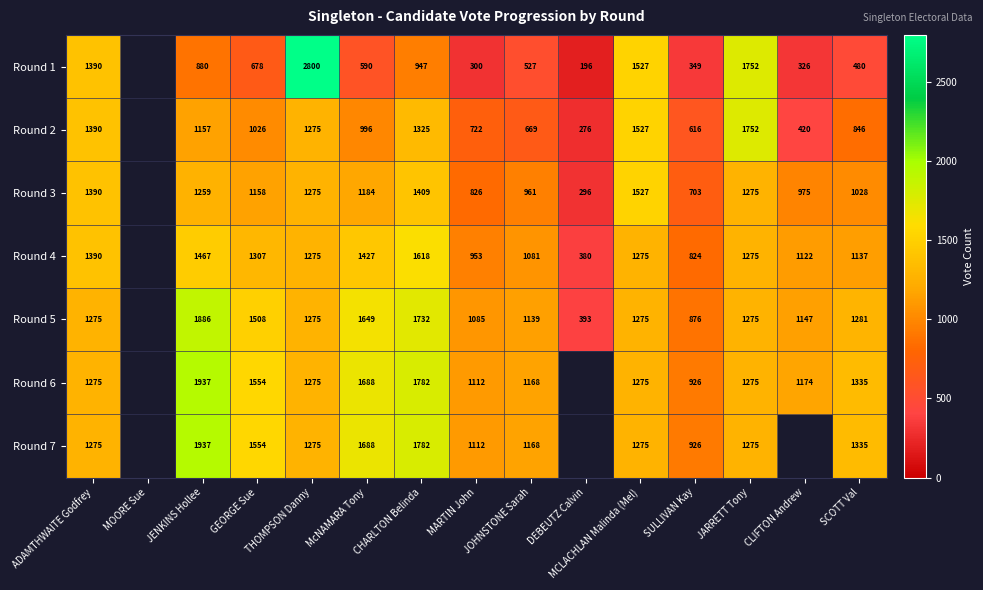

What is the total value across all series at JARRETT Tony?

9879